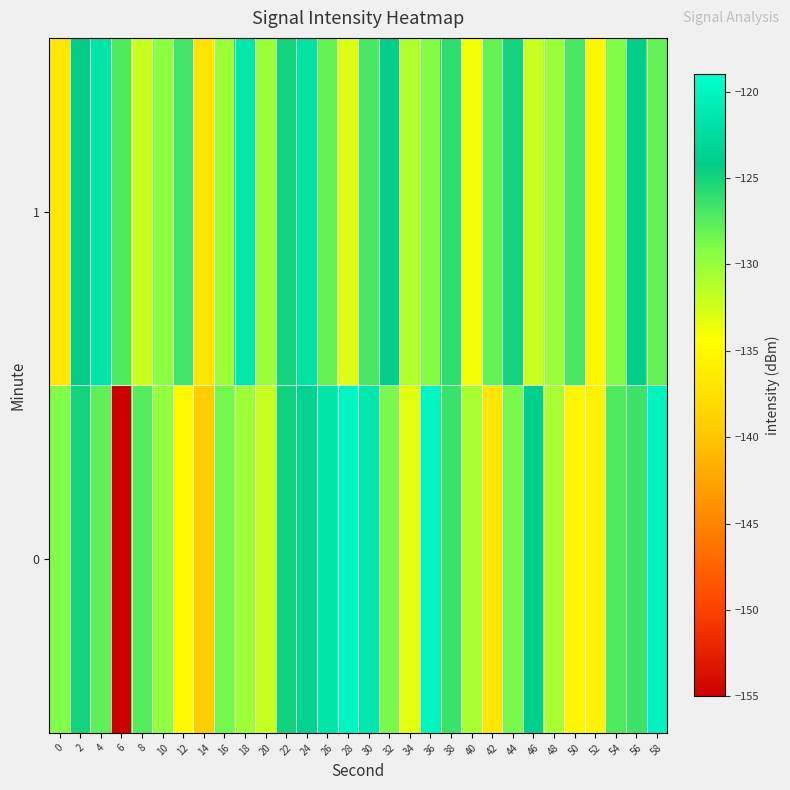

Reading left to right, list all the values displayed in this chart.

0: 0=-129.1	2=-125.0	4=-127.8	6=-155.0	8=-127.4	10=-129.5	12=-135.2	14=-139.3	16=-128.7	18=-130.2	20=-132.0	22=-124.8	24=-123.6	26=-121.7	28=-119.9	30=-121.3	32=-128.8	34=-133.3	36=-119.9	38=-126.4	40=-130.7	42=-136.7	44=-128.7	46=-123.7	48=-130.7	50=-135.3	52=-135.5	54=-127.3	56=-126.5	58=-120.2
1: 0=-136.8	2=-124.2	4=-121.8	6=-127.3	8=-132.2	10=-129.4	12=-126.7	14=-137.1	16=-130.1	18=-121.5	20=-130.0	22=-125.0	24=-122.0	26=-128.0	28=-133.0	30=-127.0	32=-124.0	34=-131.0	36=-129.0	38=-126.0	40=-134.0	42=-128.0	44=-125.0	46=-132.0	48=-130.0	50=-127.0	52=-135.0	54=-129.0	56=-124.0	58=-128.0